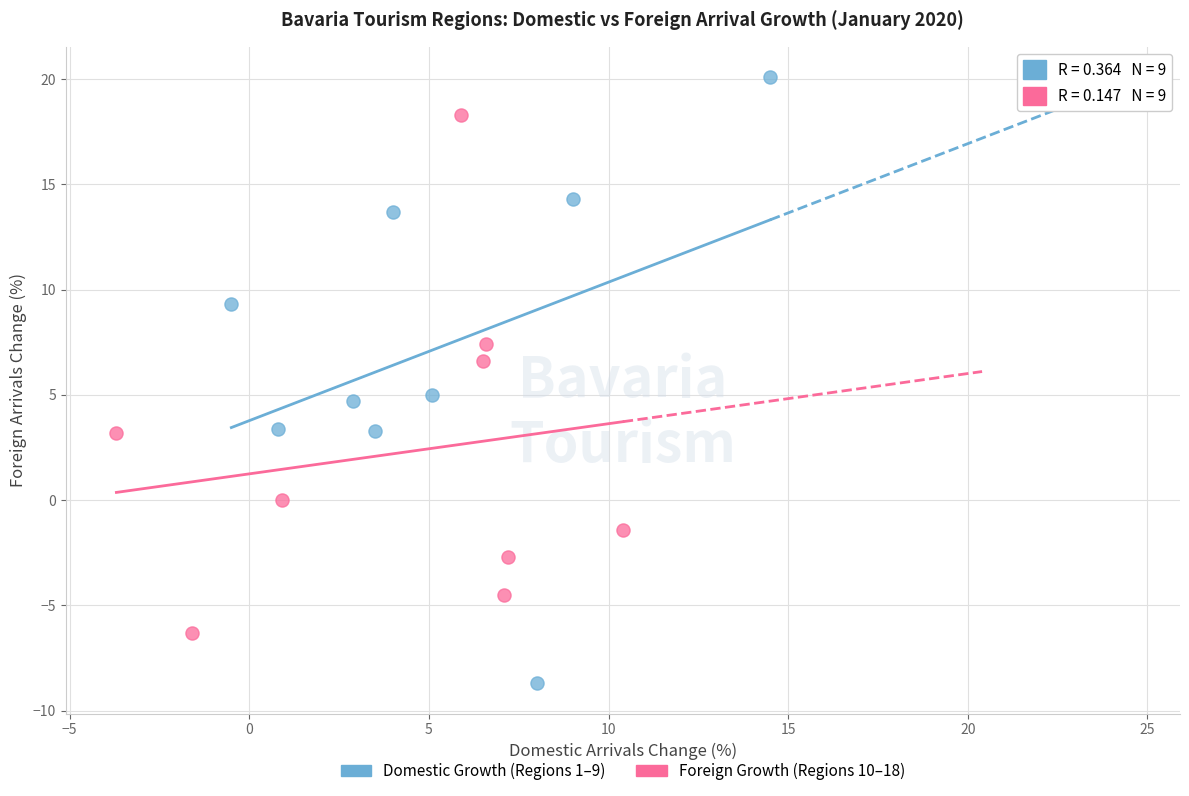

Which series reaches the maximum Y coordinate?

Domestic Growth (Regions 1–9)